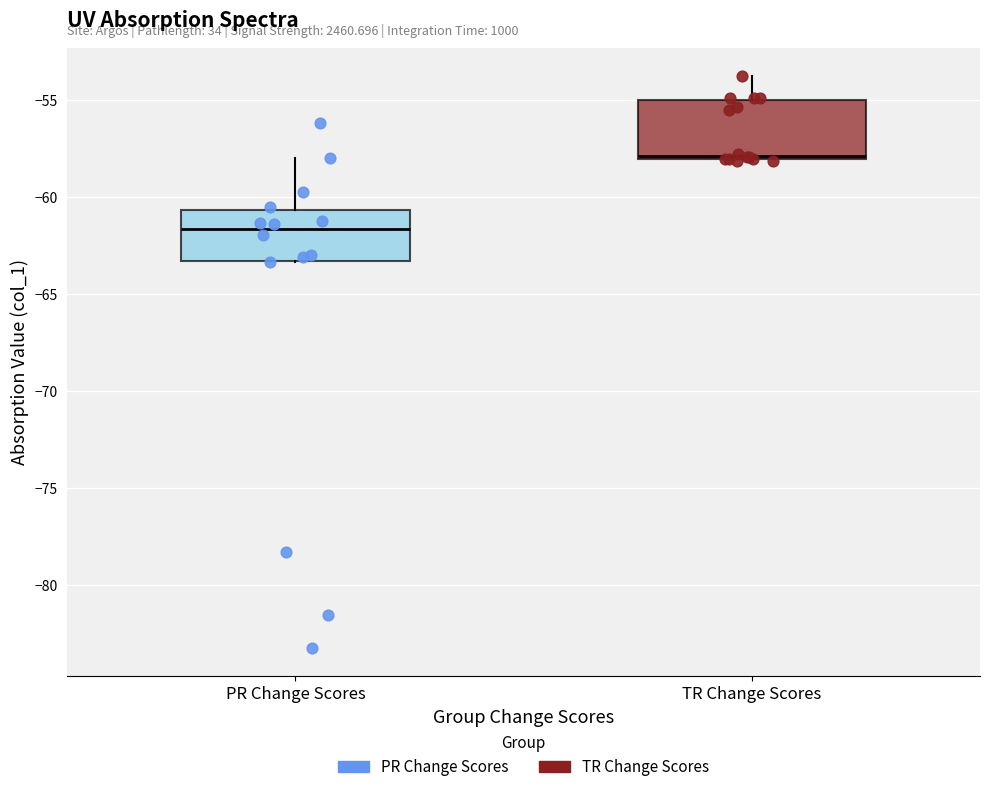

Reading left to right, read every box against the y-axis: the position of its median line, the range the box covers, and the ends of its whiskers. The values are not printed on the chart, so give them approximately, as read against the axis.

PR Change Scores: median -61.5, box -63.5 to -60.5, whiskers -63.5 to -58.0
TR Change Scores: median -58.0 (just above the box's lower edge), box -58.0 to -55.0, whiskers -58.0 to -54.0